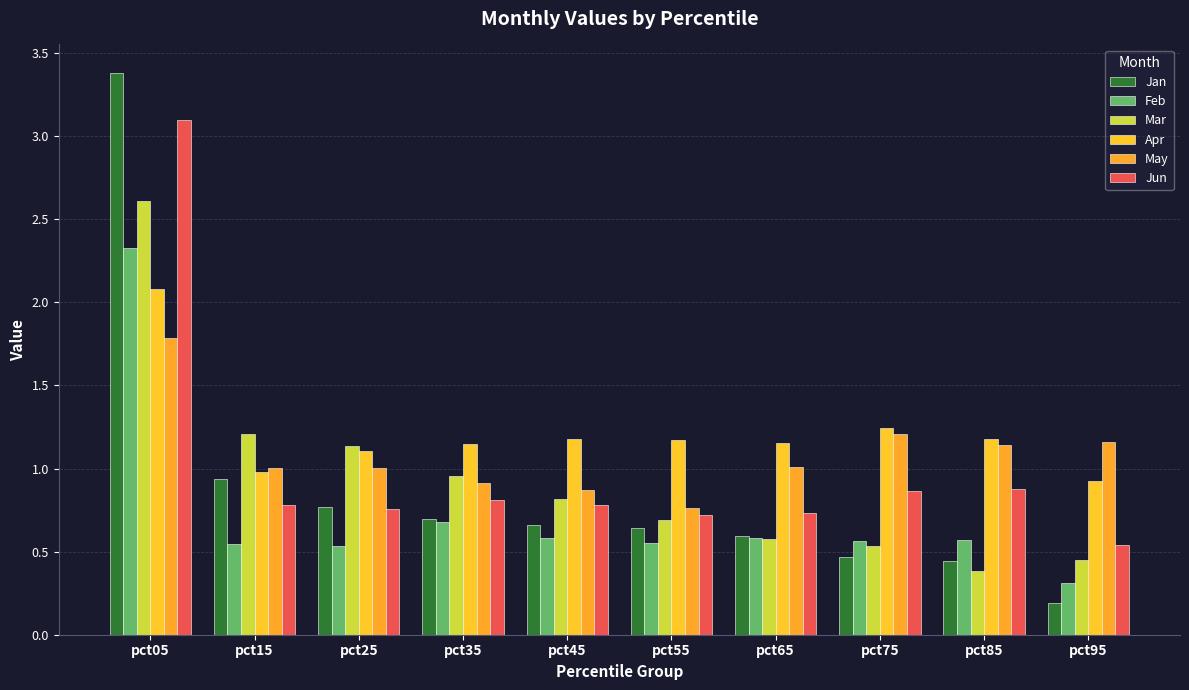

Reading left to right, transcribe all the data shown in this chart.

Jan: 3.4	0.9	0.8	0.7	0.7	0.6	0.6	0.5	0.4	0.2
Feb: 2.3	0.5	0.5	0.7	0.6	0.6	0.6	0.6	0.6	0.3
Mar: 2.6	1.2	1.1	1.0	0.8	0.7	0.6	0.5	0.4	0.4
Apr: 2.1	1.0	1.1	1.1	1.2	1.2	1.2	1.2	1.2	0.9
May: 1.8	1.0	1.0	0.9	0.9	0.8	1.0	1.2	1.1	1.2
Jun: 3.1	0.8	0.8	0.8	0.8	0.7	0.7	0.9	0.9	0.5